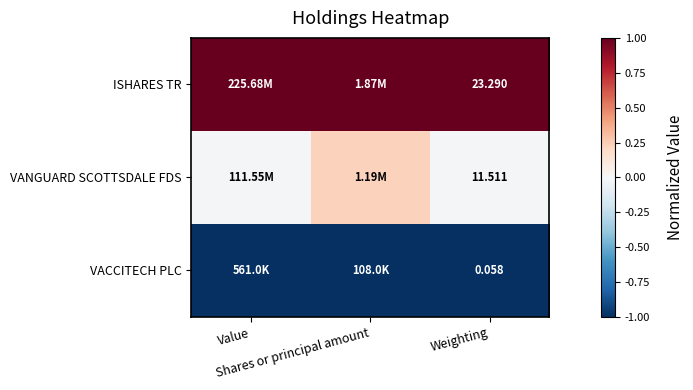

How many data points does each series have?

3